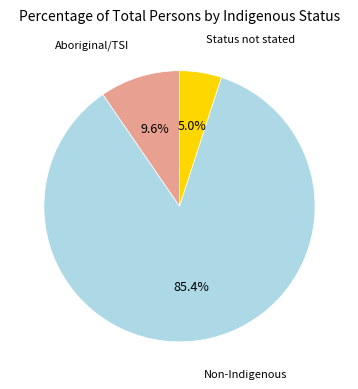

Is there a majority slice in this chart?

Yes